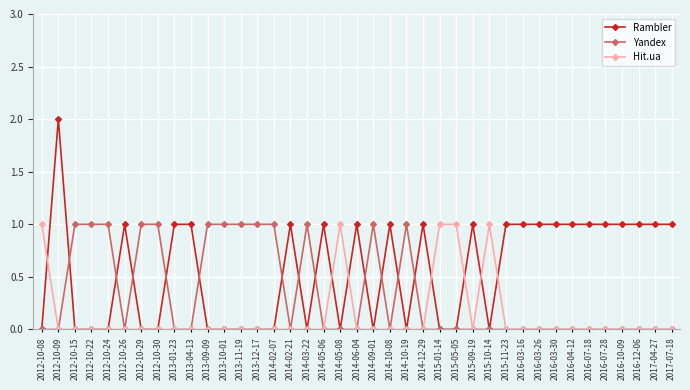

Rank the series by their average value, from lowest to highest.

Hit.ua, Yandex, Rambler